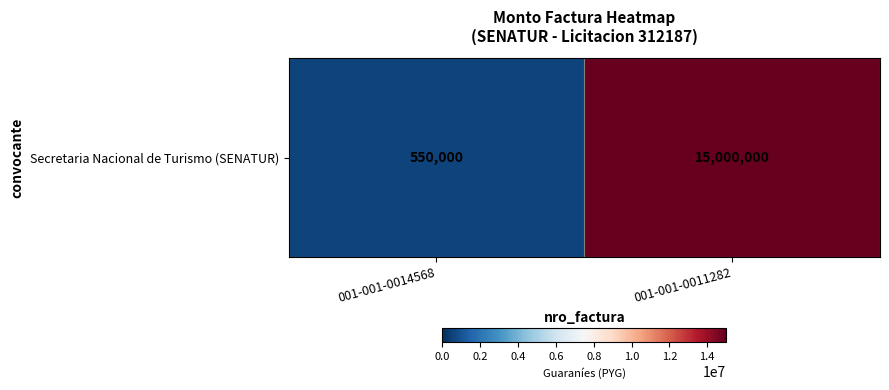

Which category has the highest value across all series?

001-001-0011282